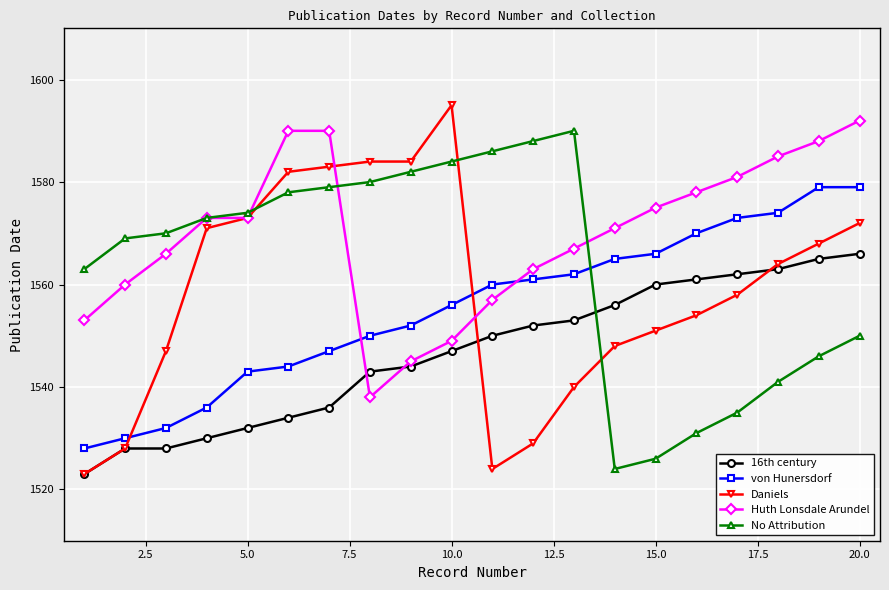

What is the minimum value shown in the chart?

1523